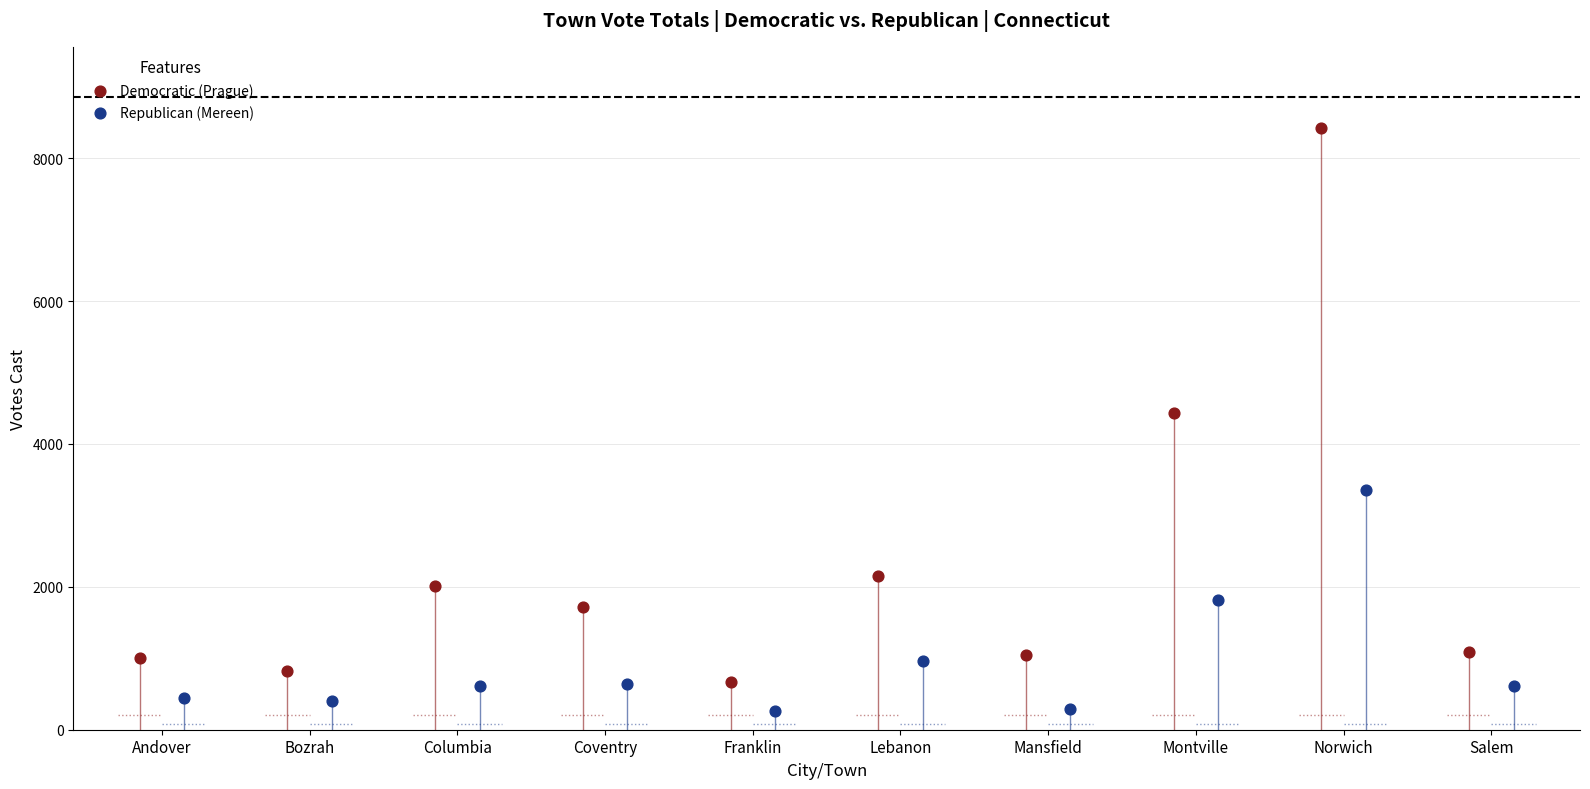

Which series has the widest spread of Y values?

Democratic (Prague)